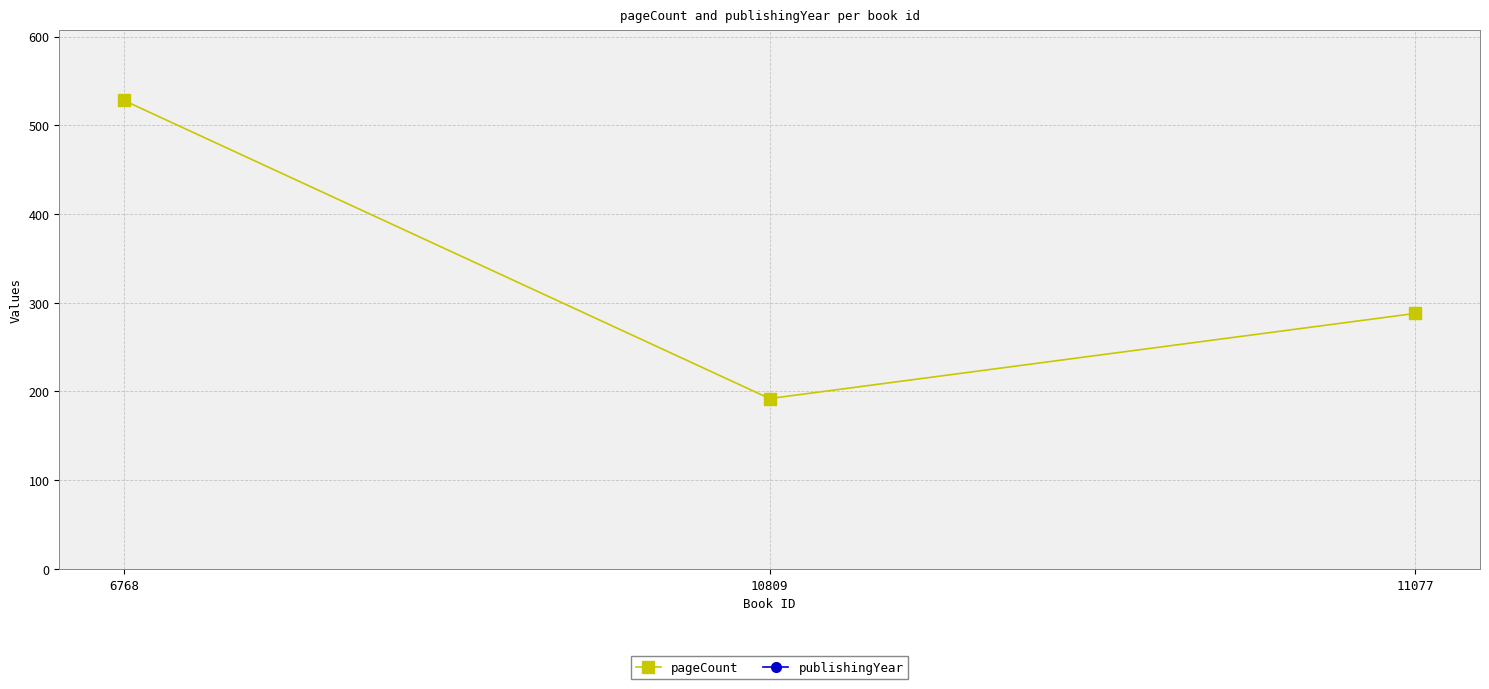

What is the value of the publishingYear point at the 1st from the left?

2012